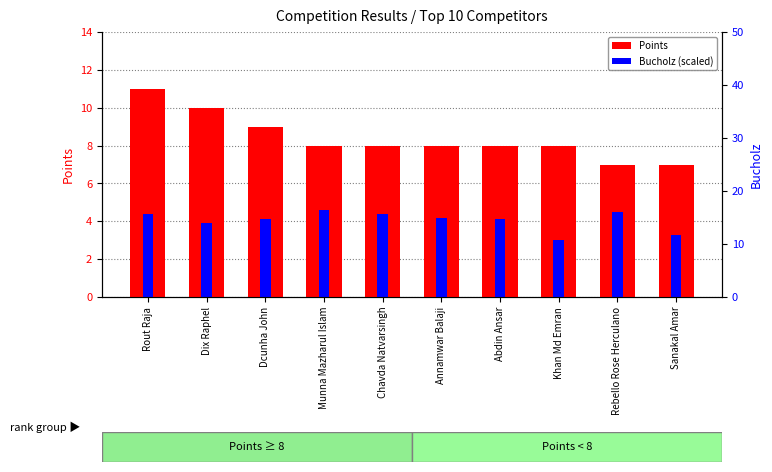

What is the difference between the Points values at Chavda Natvarsingh and Dcunha John?

1.0